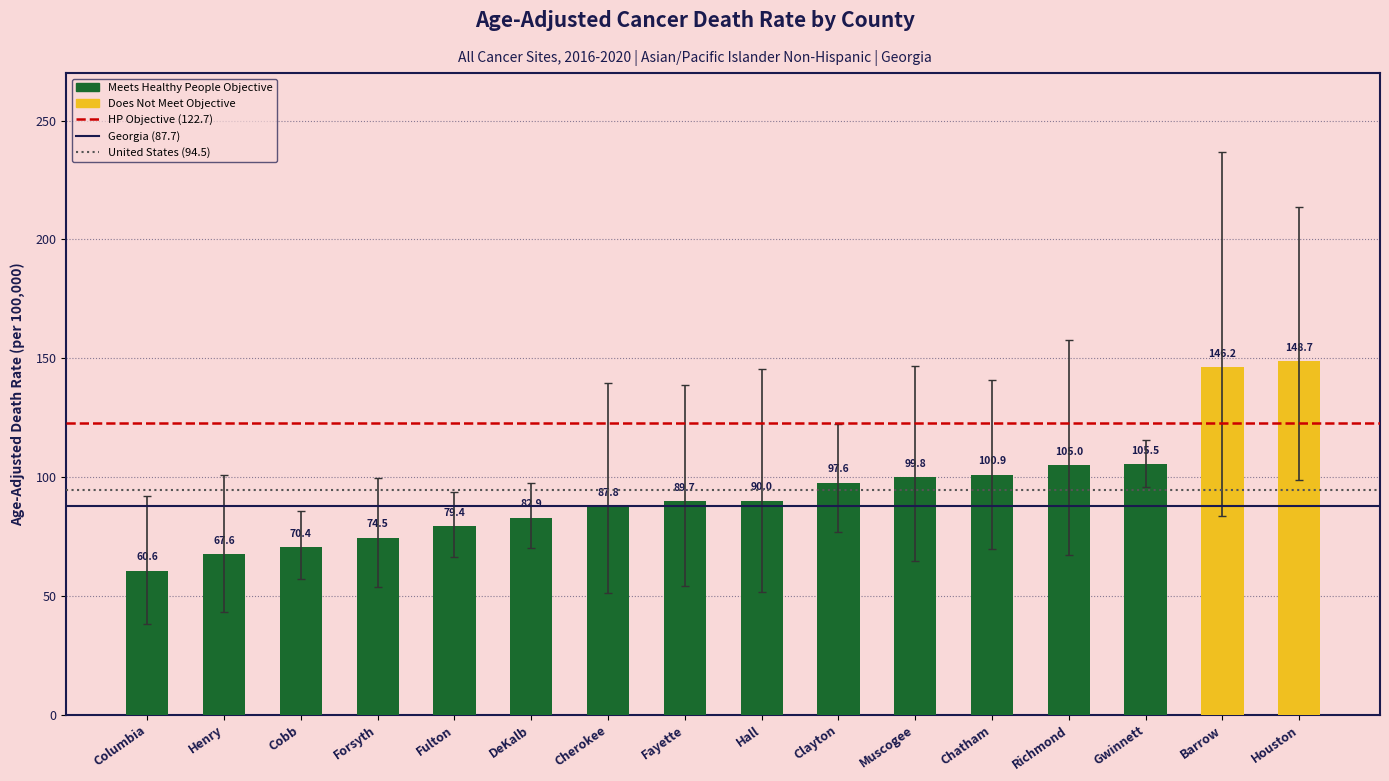

Rank the categories by value from highest to lowest.

Houston, Barrow, Gwinnett, Richmond, Chatham, Muscogee, Clayton, Hall, Fayette, Cherokee, DeKalb, Fulton, Forsyth, Cobb, Henry, Columbia